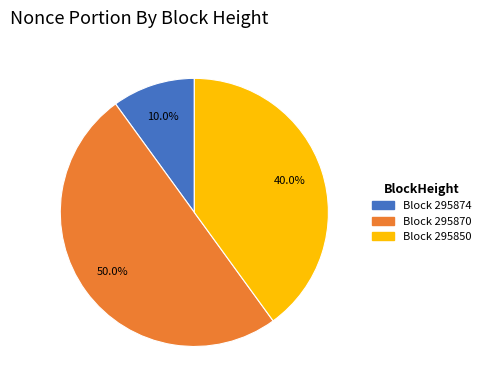

How many slices are in this pie chart?

3